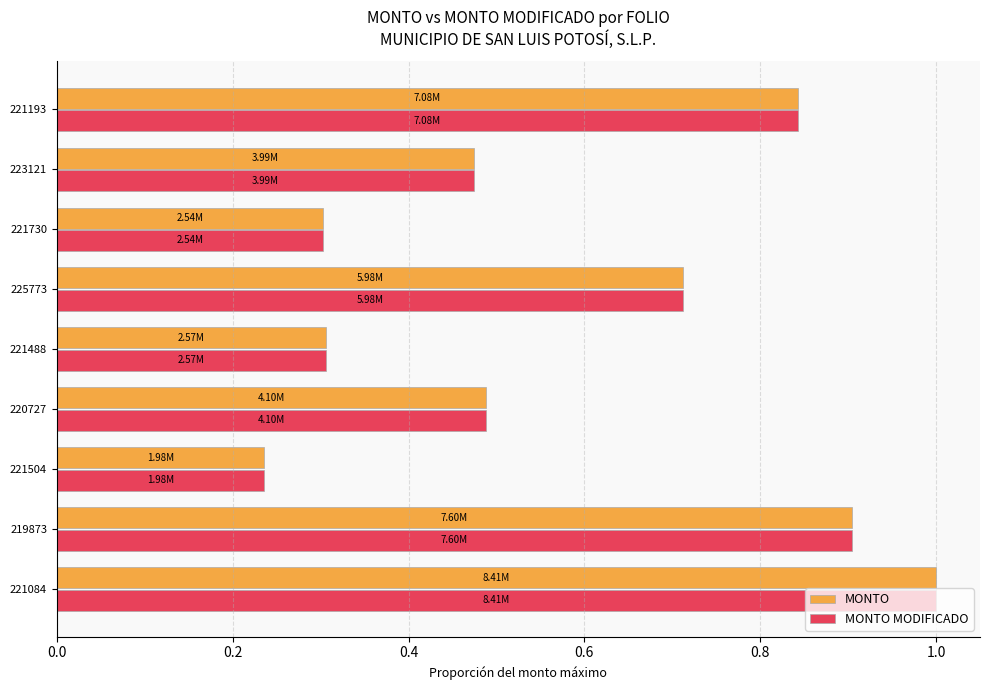

At which category is the sum across all series the highest?

221084